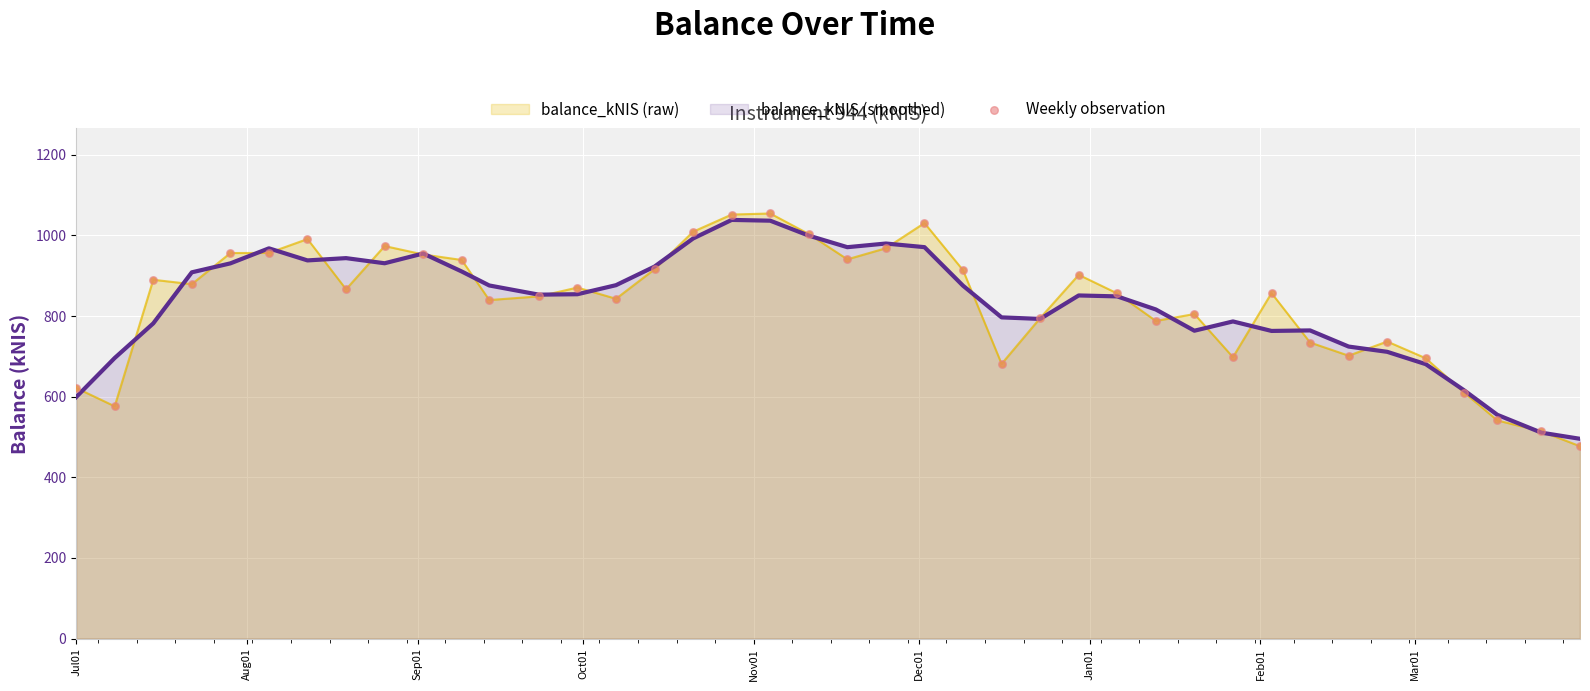

Which series has the widest spread of values?

balance_kNIS (raw)